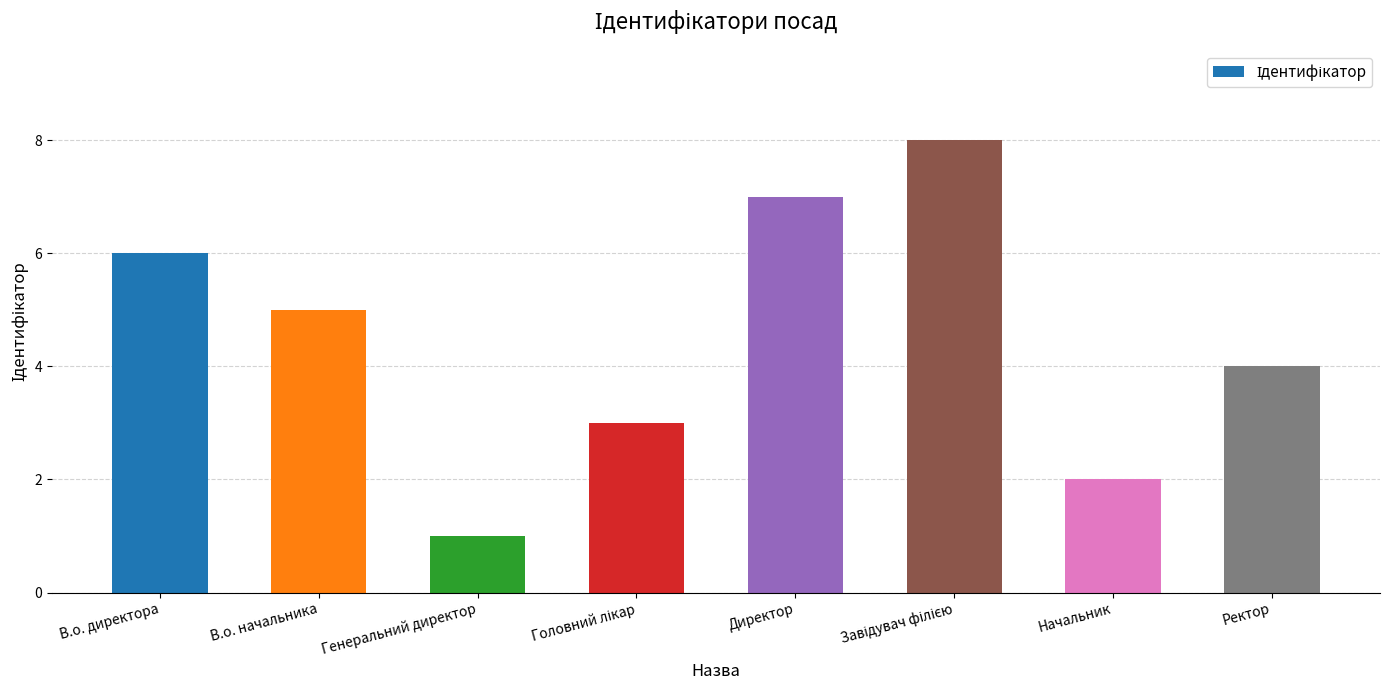

How many bars are there in total?

8